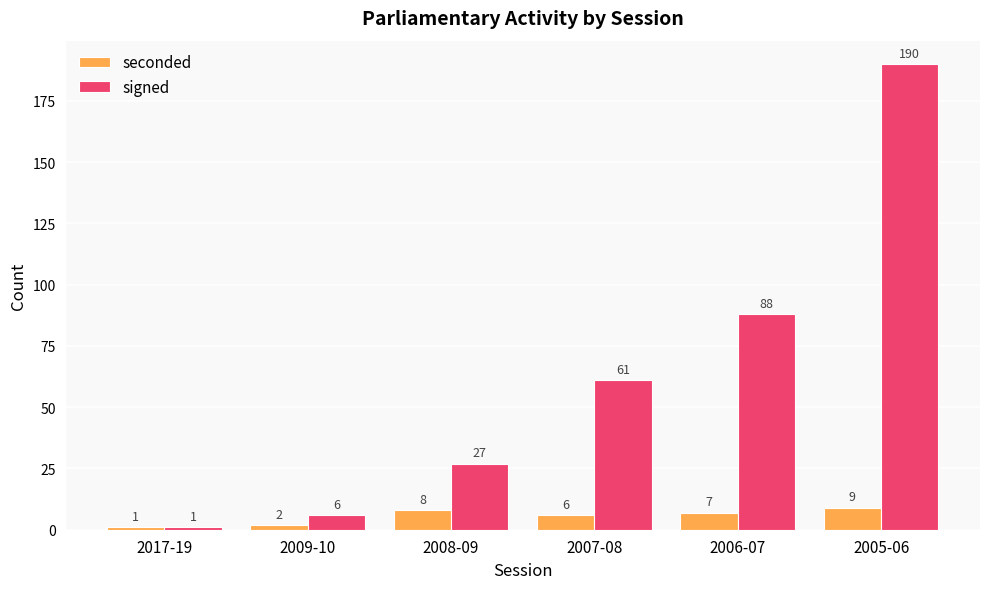

What is the smallest value displayed?

1